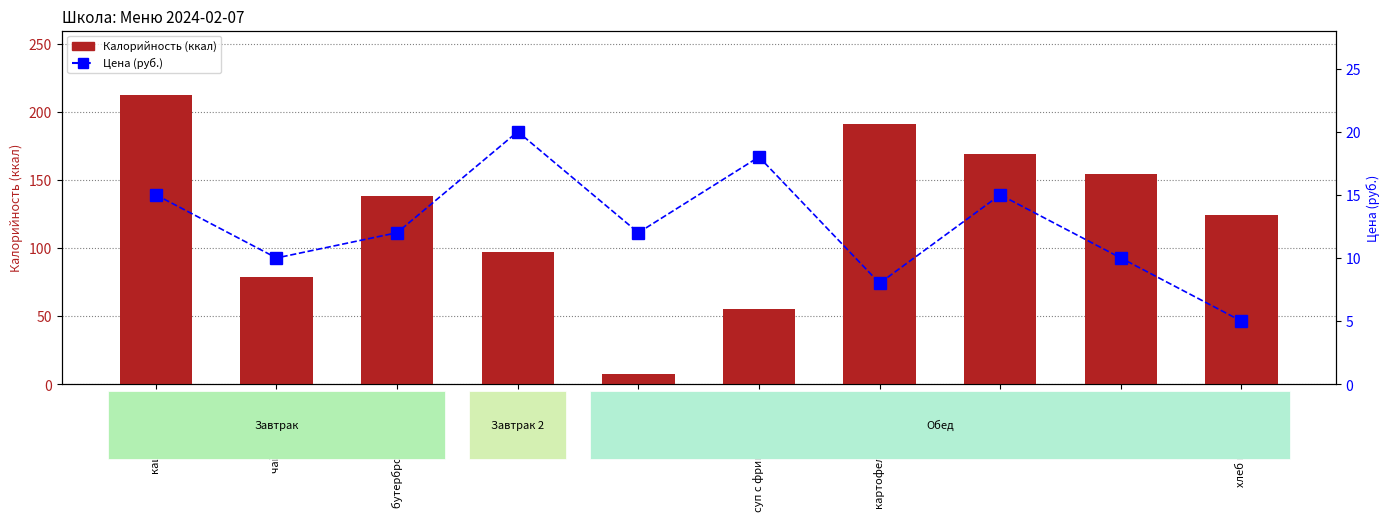

Rank the series by their average value, from highest to lowest.

Калорийность, Цена (руб.)